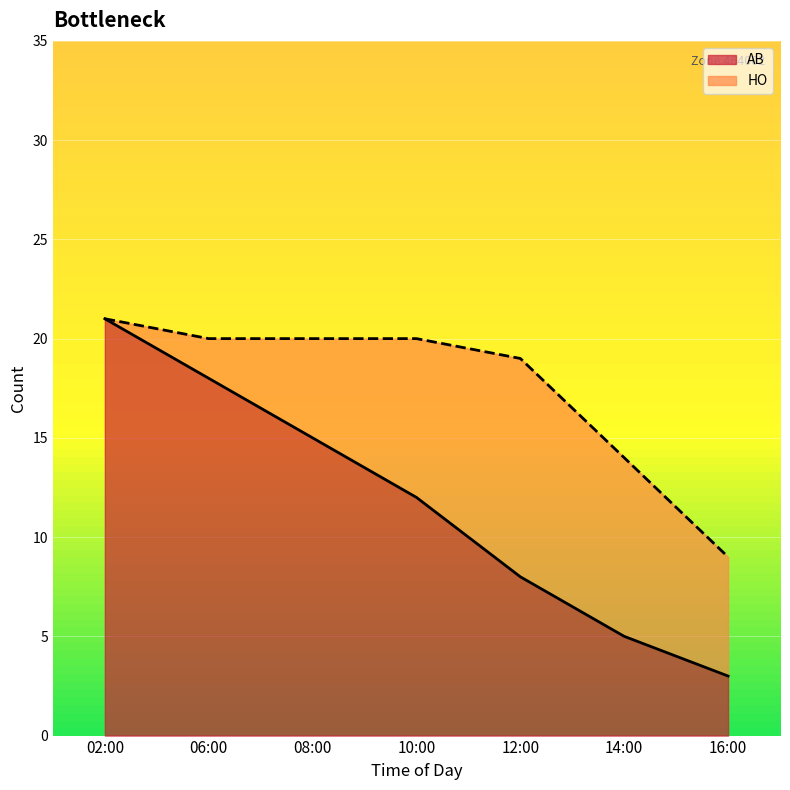

Reading left to right, what are all the values shown in this chart?

21	18	15	12	8	5	3